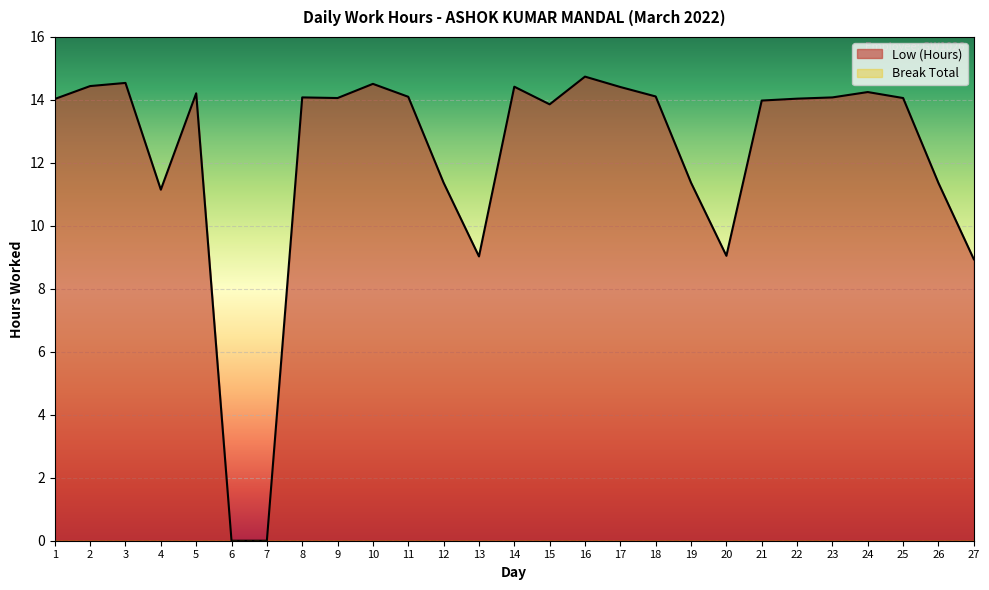

Reading left to right, what are all the values shown in this chart?

14.0	14.4	14.5	11.2	14.2	0.0	0.0	14.1	14.1	14.5	14.1	11.4	9.0	14.4	13.9	14.7	14.4	14.1	11.4	9.1	14.0	14.0	14.1	14.2	14.1	11.4	8.9